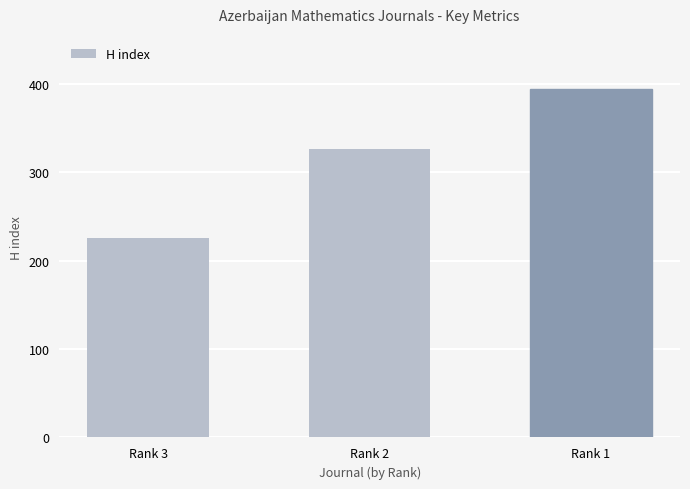

Is it true that the value at Rank 2 is 326?

True